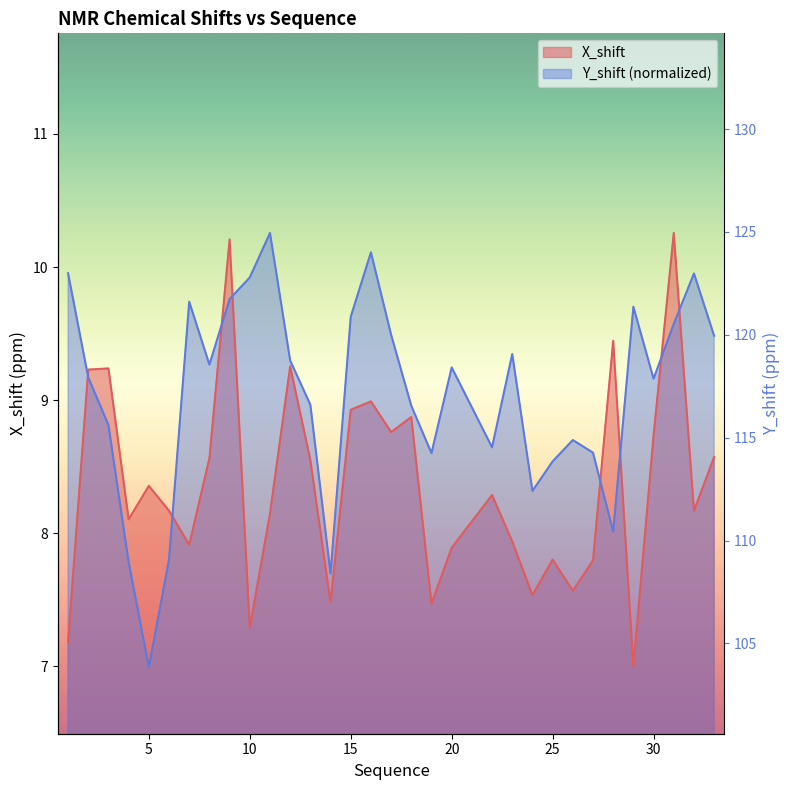

What is the difference between the highest and lowest values at 24?

0.8